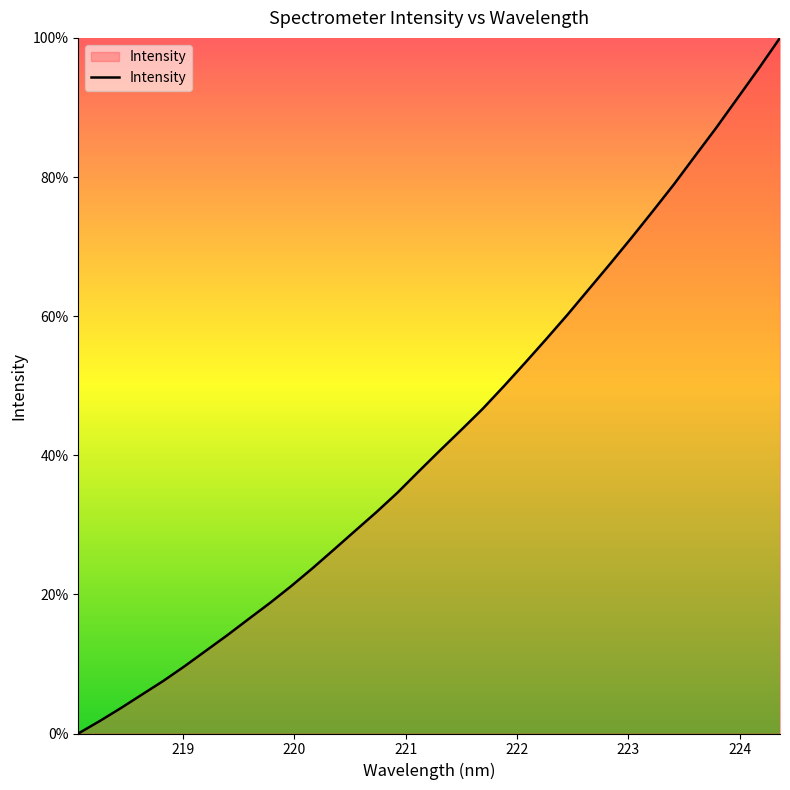

How many distinct data groups are displayed?

1